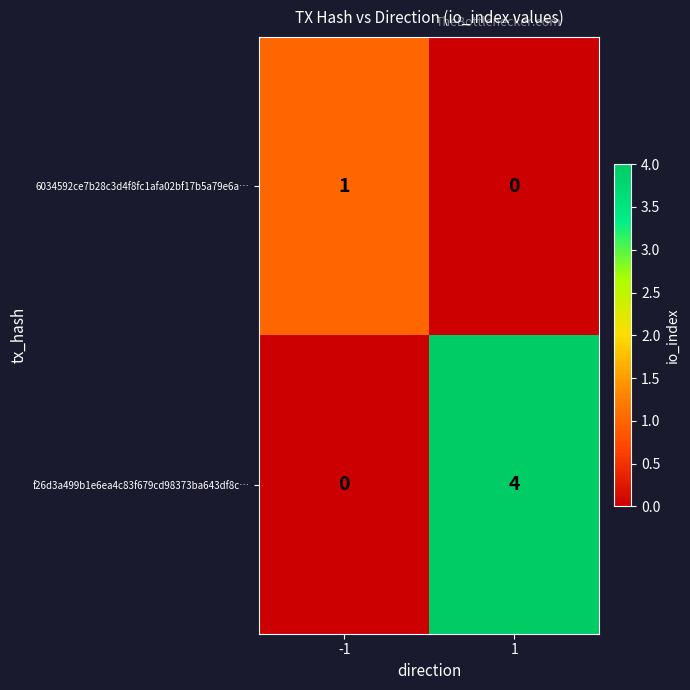

At how many categories does at least one series exceed 0?

2